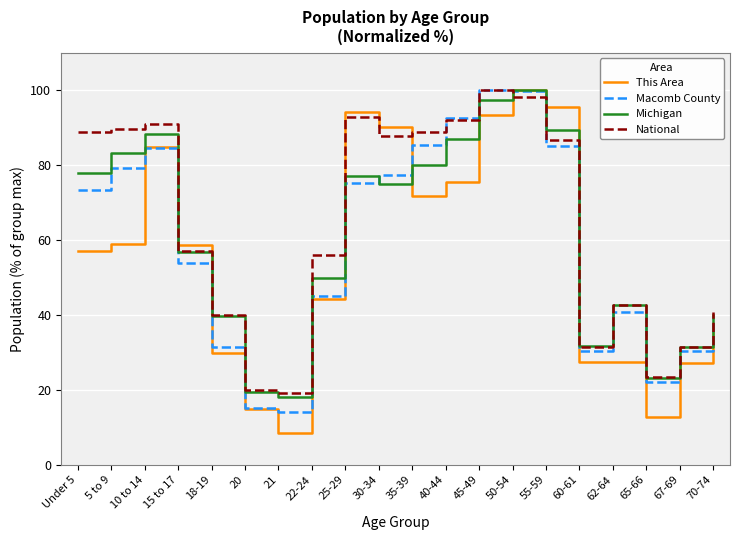

Does the chart display data point markers on the line(s)?

No